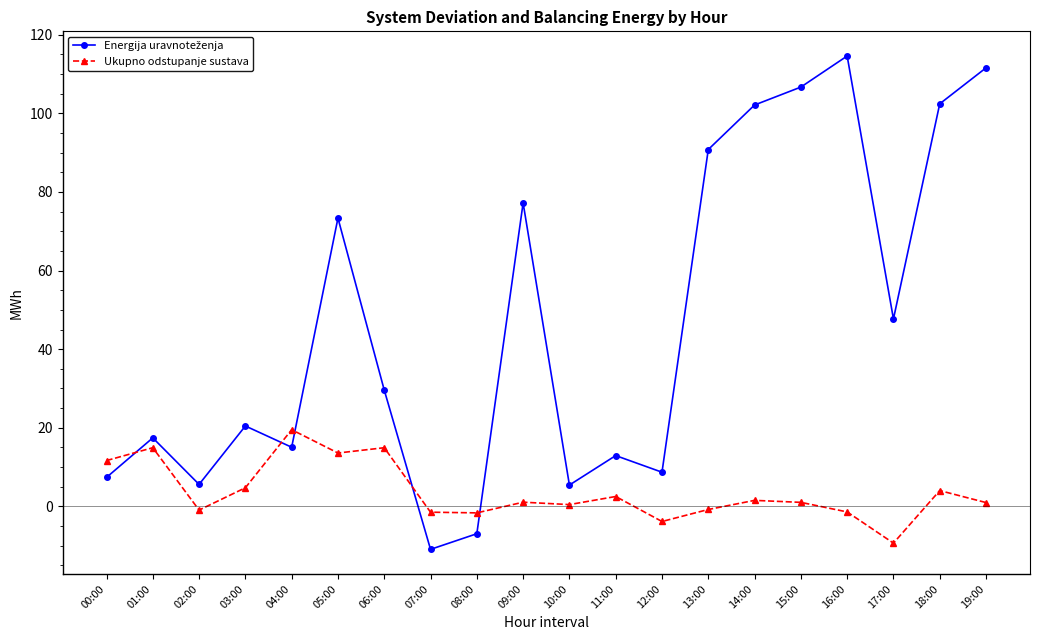

What is the difference between the Ukupno odstupanje sustava values at 18:00 and 12:00?

7.9